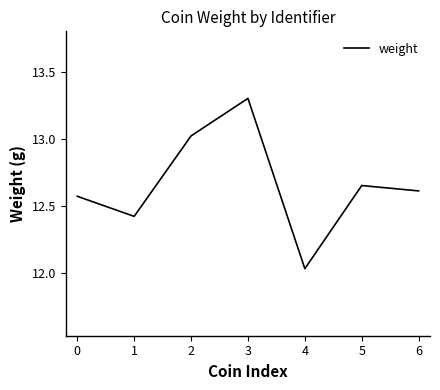

What is the ratio of the value at 2 to the value at 1?

1.0